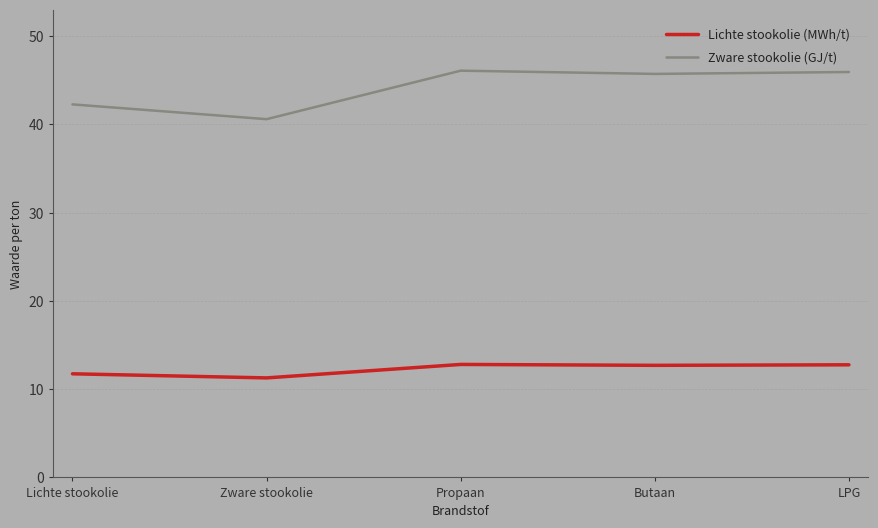

List the series in order of their overall mean, highest first.

Zware stookolie (GJ/t), Lichte stookolie (MWh/t)